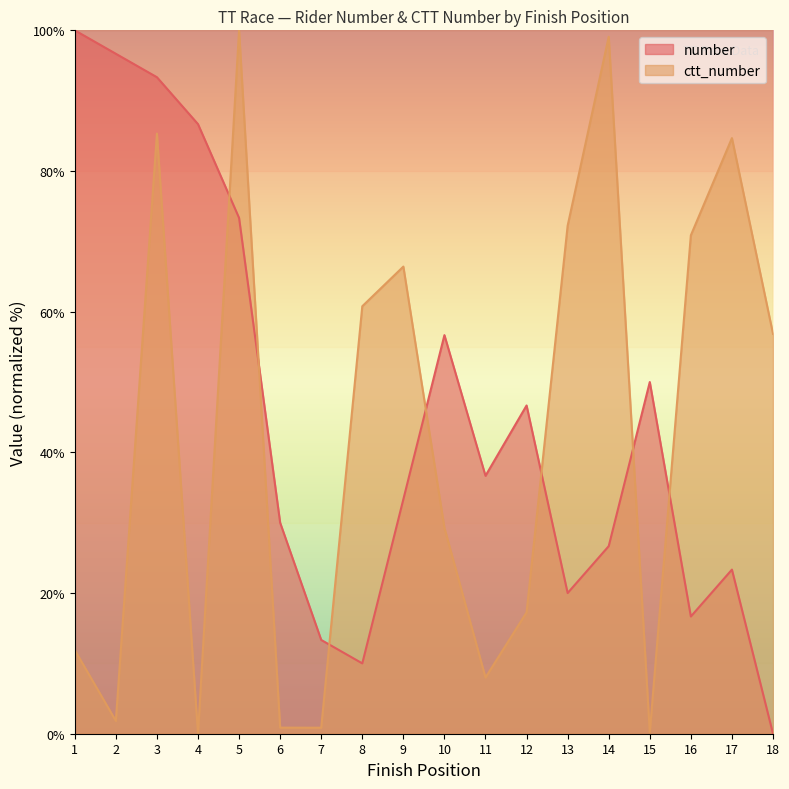

Reading left to right, what are all the values shown in this chart?

number: 100.0	96.7	93.3	86.7	73.3	30.0	13.3	10.0	33.3	56.7	36.7	46.7	20.0	26.7	50.0	16.7	23.3	0.0
ctt_number: 11.9	1.8	85.3	0.0	100.0	0.9	0.9	60.8	66.4	29.3	8.0	17.3	72.2	99.1	0.2	70.9	84.7	56.8